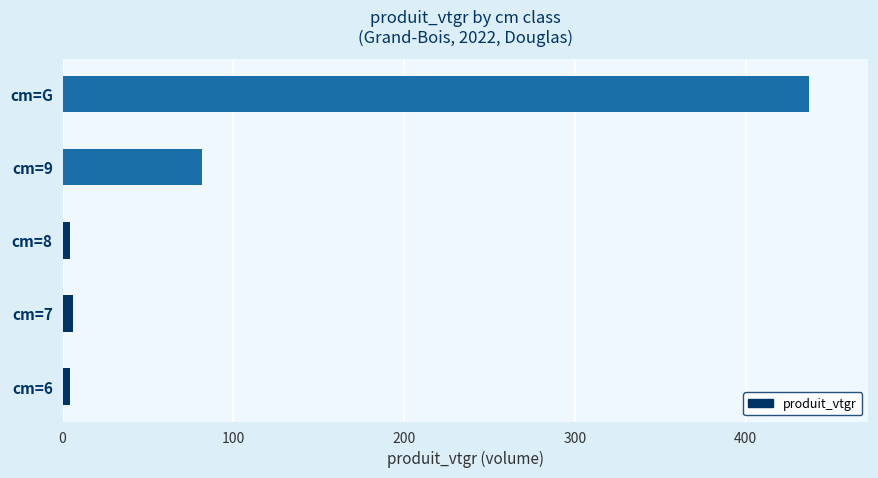

At which label is the value closest to 220?

cm=9